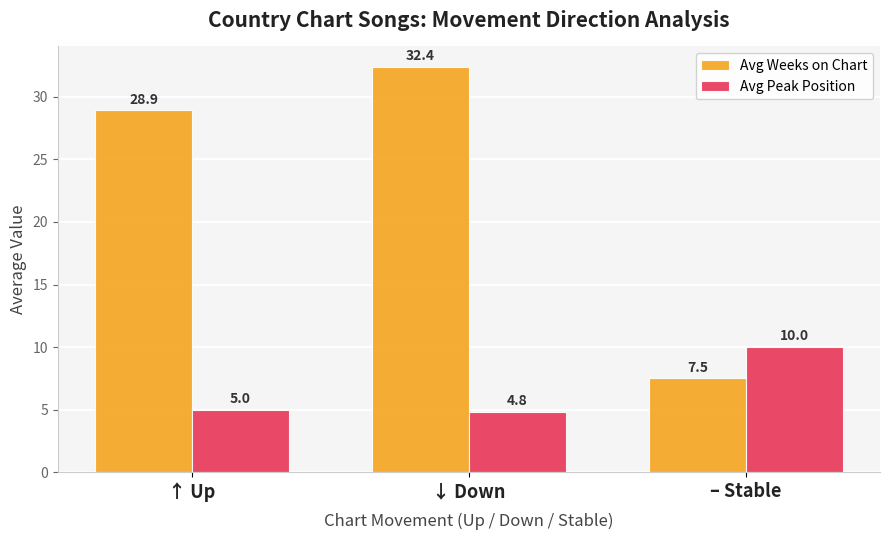

List the series in order of their peak value, lowest first.

Avg Peak Position, Avg Weeks on Chart